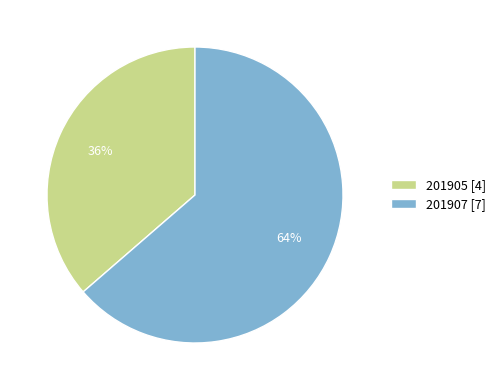

Is 201905 the majority of the pie?

No